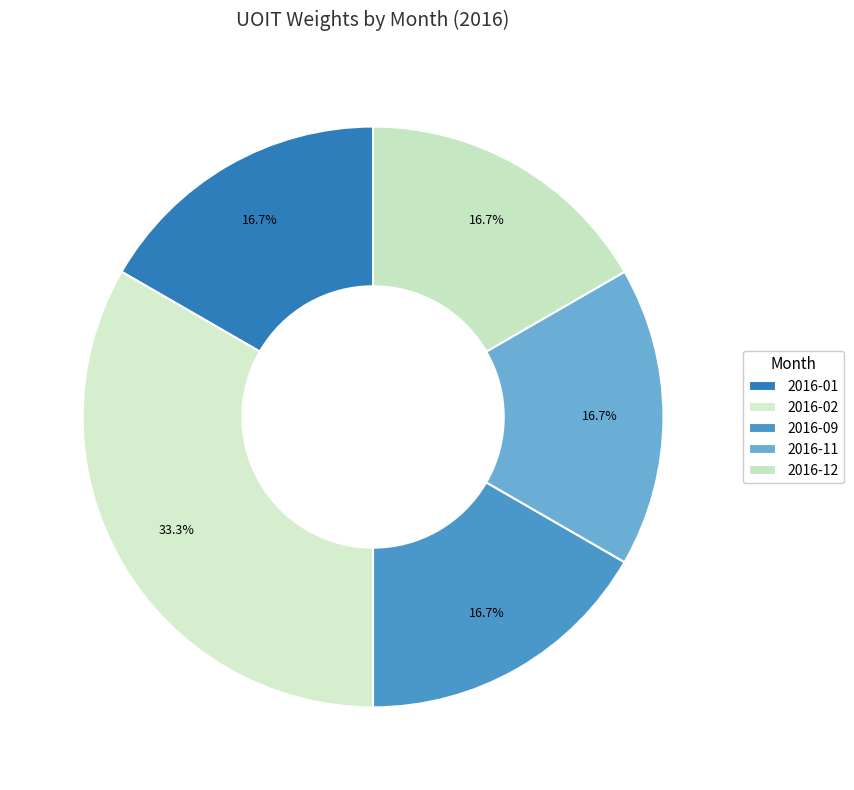

How many segments does this pie chart have?

5